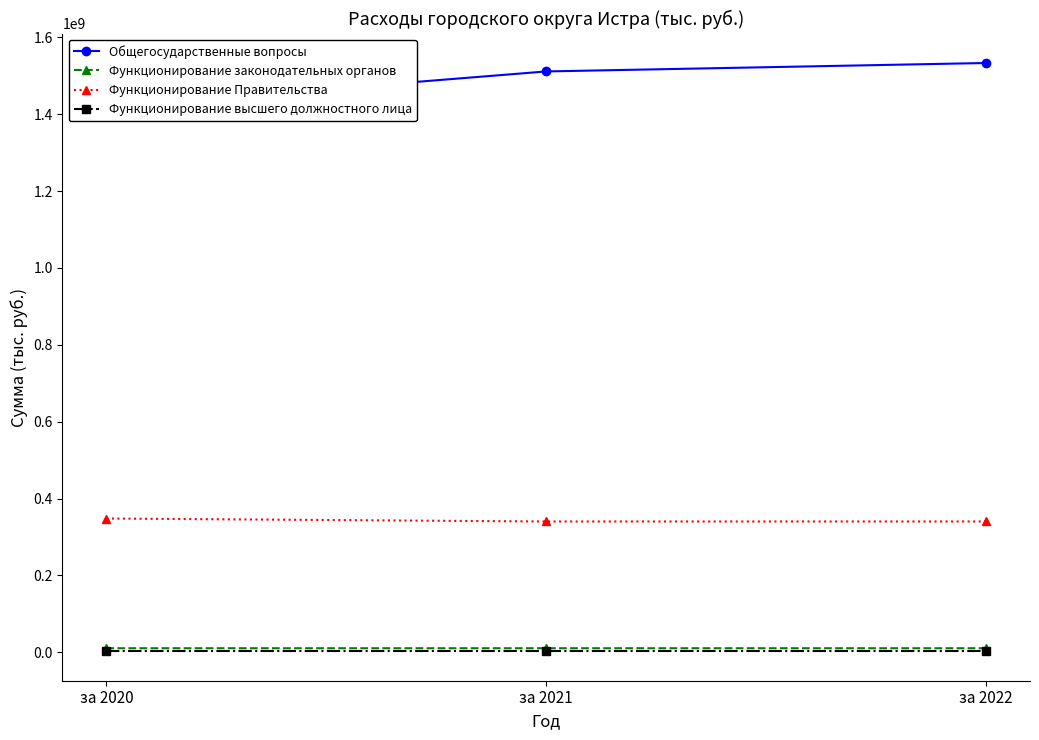

Which series has the widest spread of values?

Общегосударственные вопросы